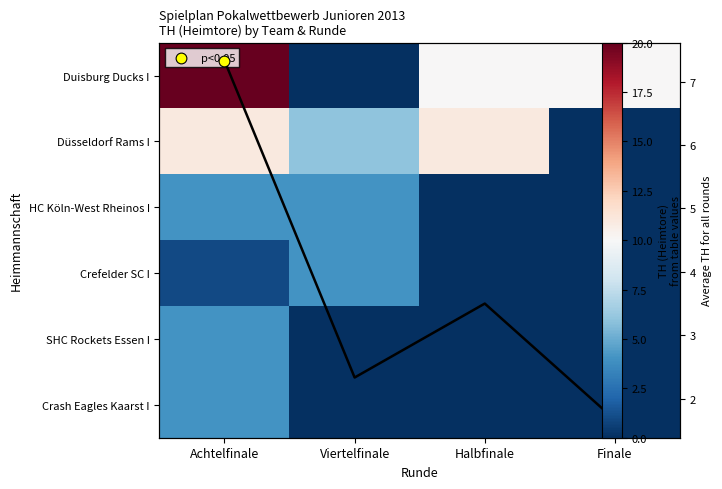

How many distinct data groups are displayed?

6